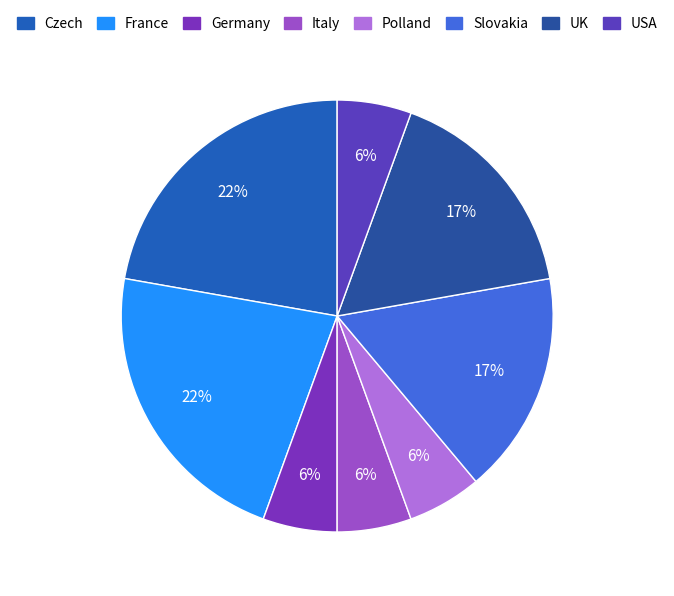

How many segments does this pie chart have?

8